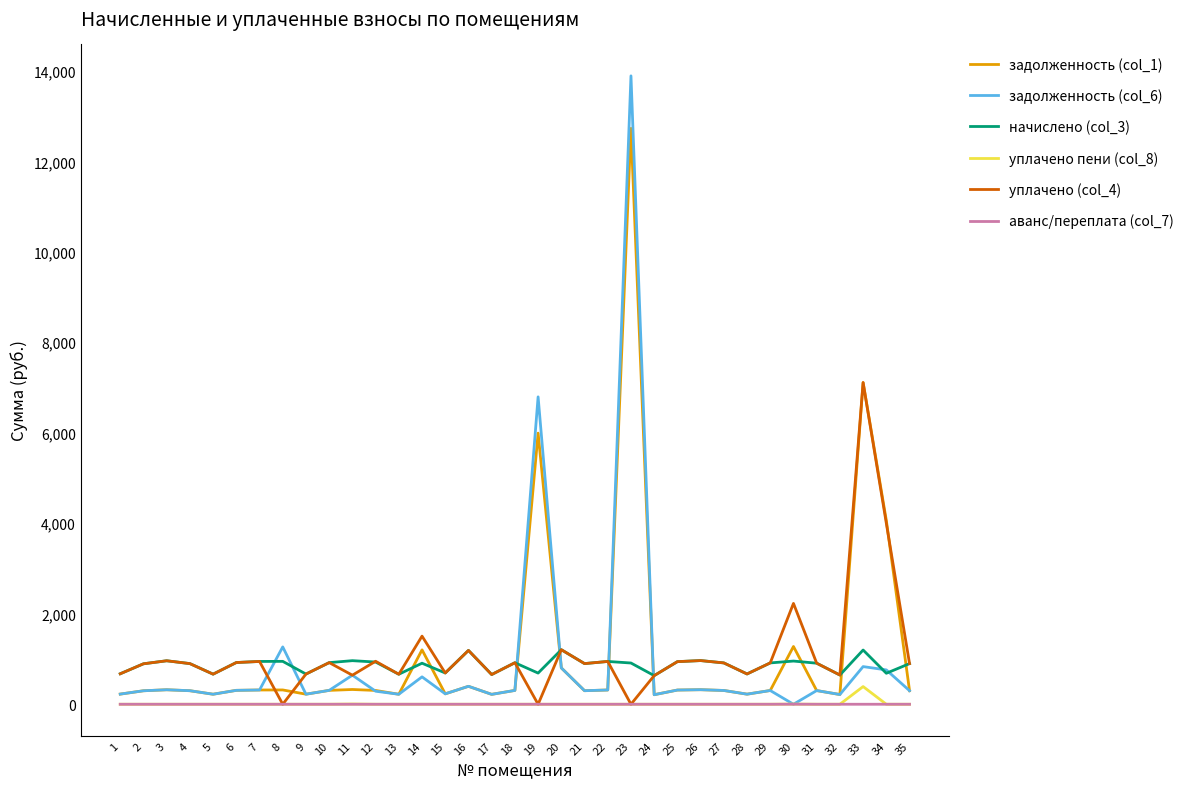

At which category is the sum across all series the highest?

23